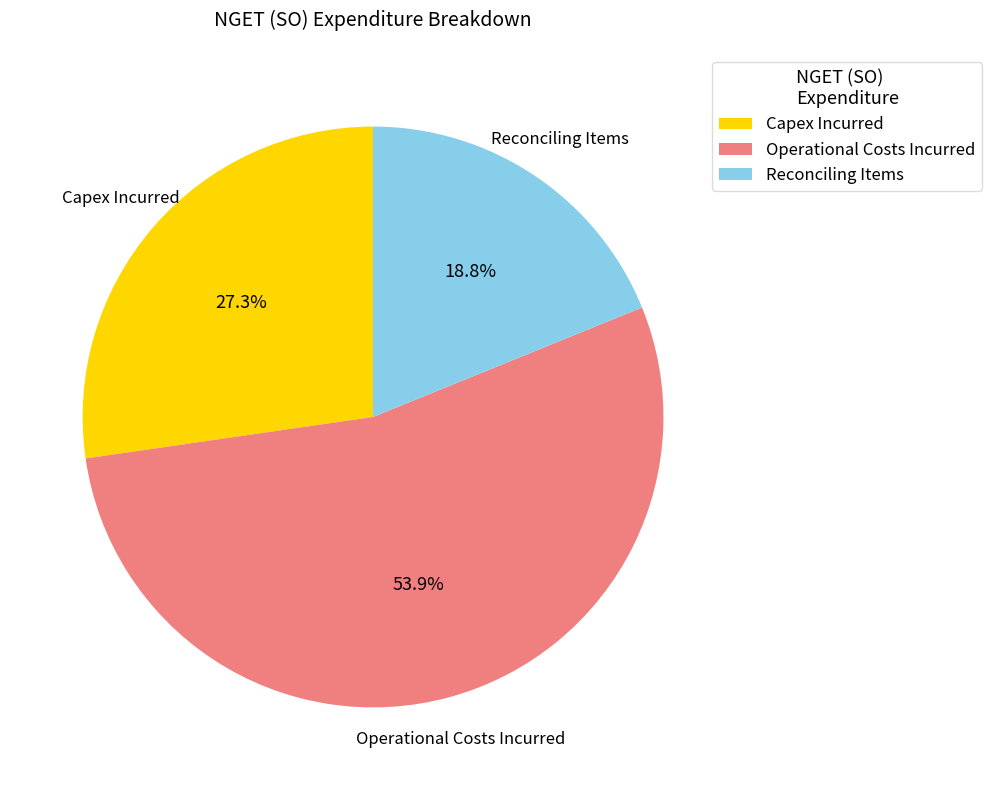

Is there a majority slice in this chart?

Yes